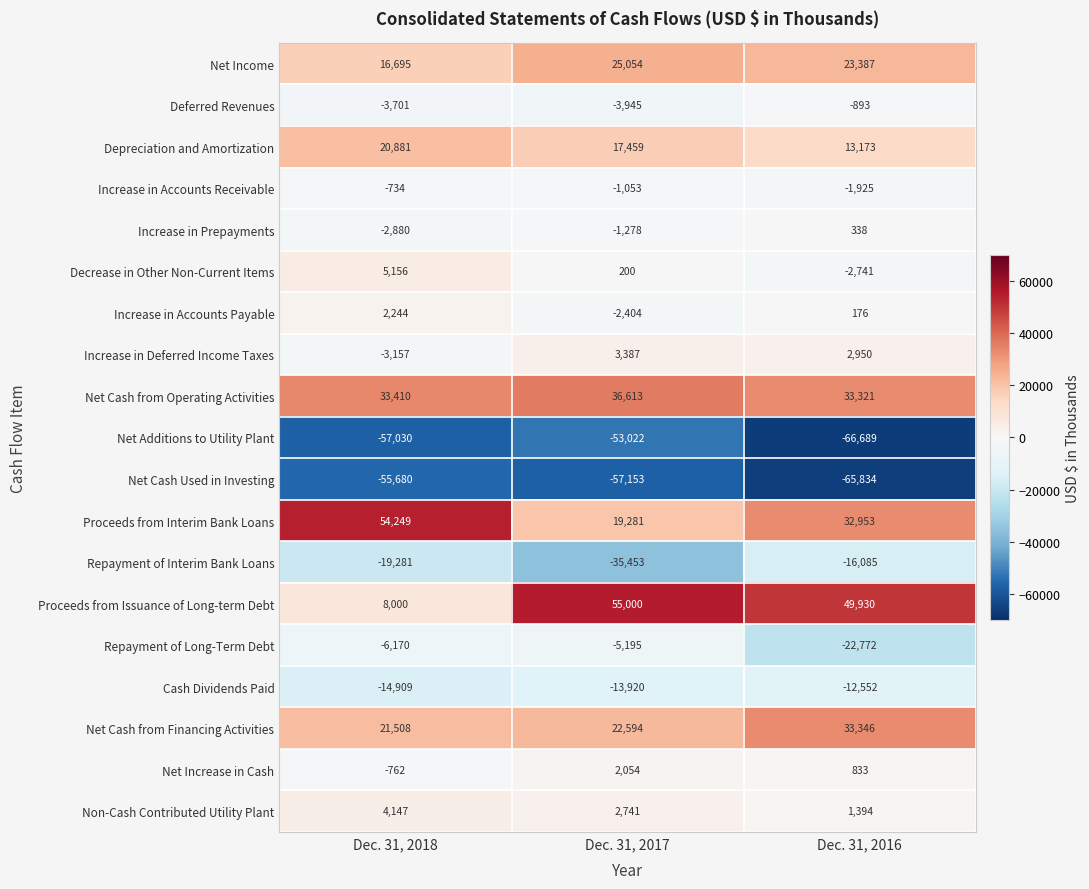

How many distinct data groups are displayed?

19